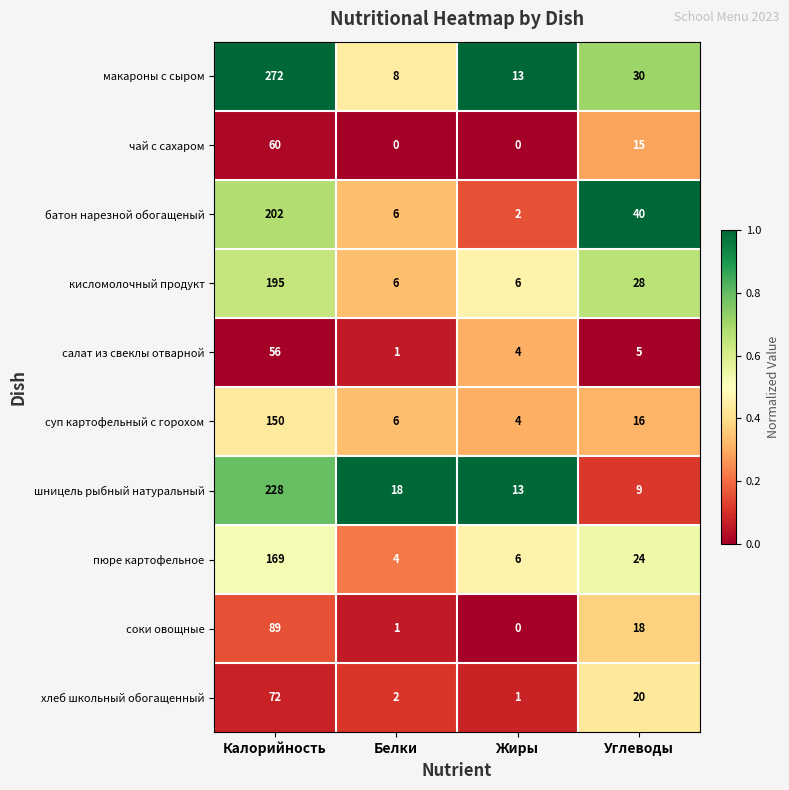

List the labels in order of пюре картофельное value, largest first.

Калорийность, Углеводы, Жиры, Белки